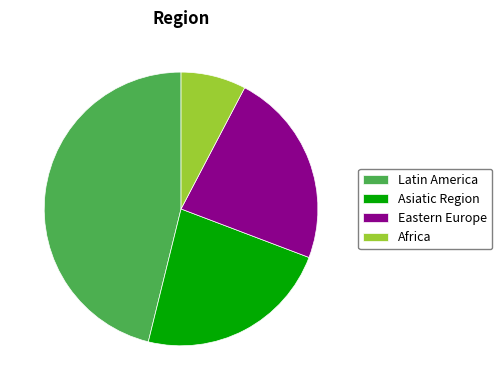

What is the largest slice in the pie chart?

Latin America